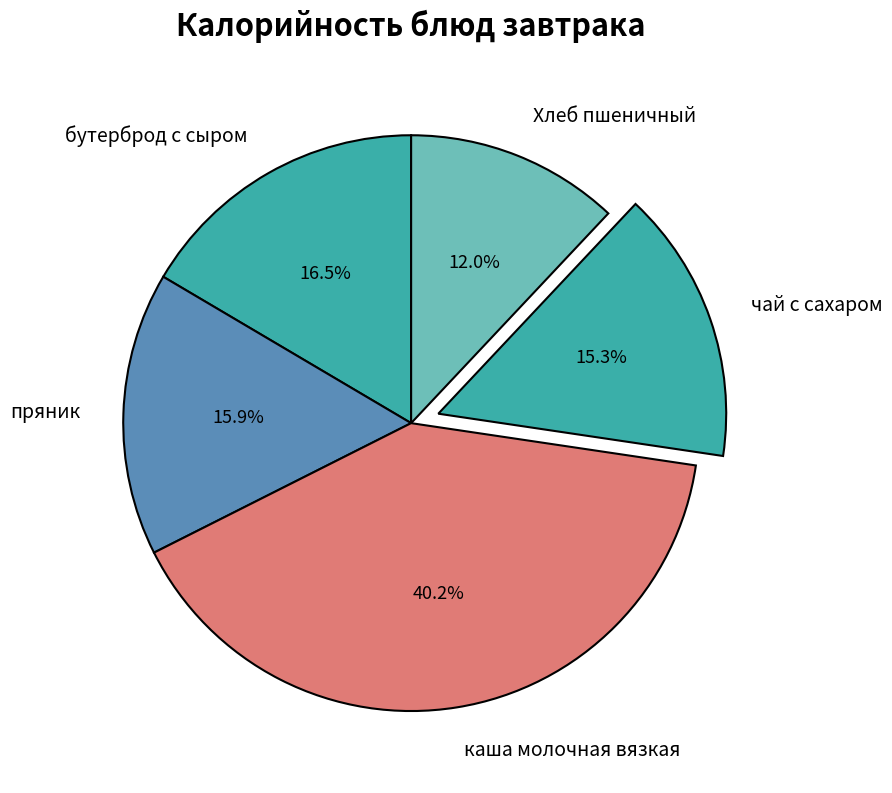

Count the number of slices in the pie.

5